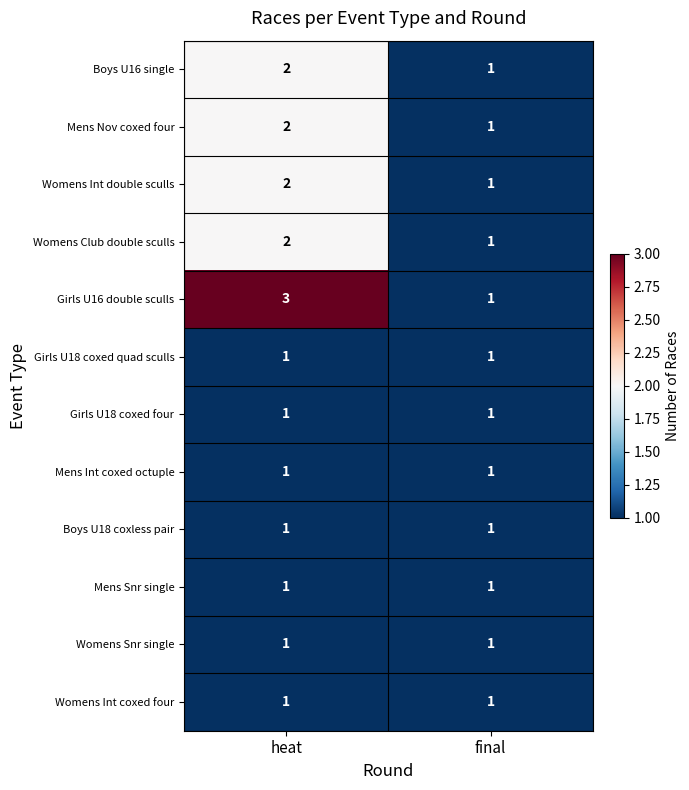

The value of Mens Nov coxed four at final is 2. True or false?

False